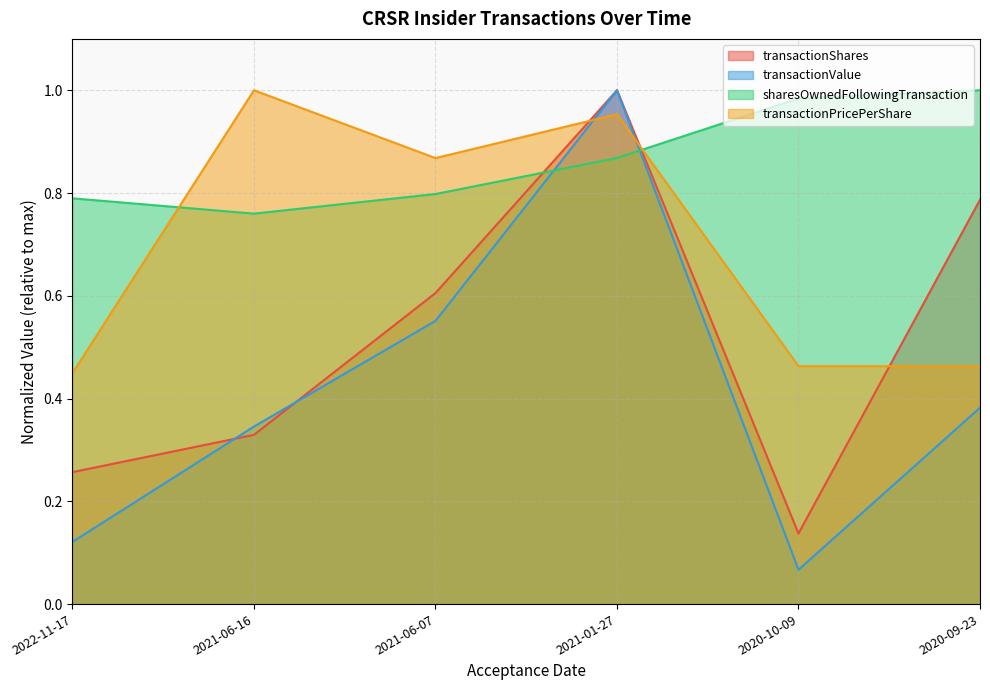

Reading left to right, what are all the values shown in this chart?

transactionShares: 2022-11-17=0.3	2021-06-16=0.3	2021-06-07=0.6	2021-01-27=1.0	2020-10-09=0.1	2020-09-23=0.8
transactionValue: 2022-11-17=0.1	2021-06-16=0.3	2021-06-07=0.6	2021-01-27=1.0	2020-10-09=0.1	2020-09-23=0.4
sharesOwnedFollowingTransaction: 2022-11-17=0.8	2021-06-16=0.8	2021-06-07=0.8	2021-01-27=0.9	2020-10-09=1.0	2020-09-23=1.0
transactionPricePerShare: 2022-11-17=0.4	2021-06-16=1.0	2021-06-07=0.9	2021-01-27=1.0	2020-10-09=0.5	2020-09-23=0.5